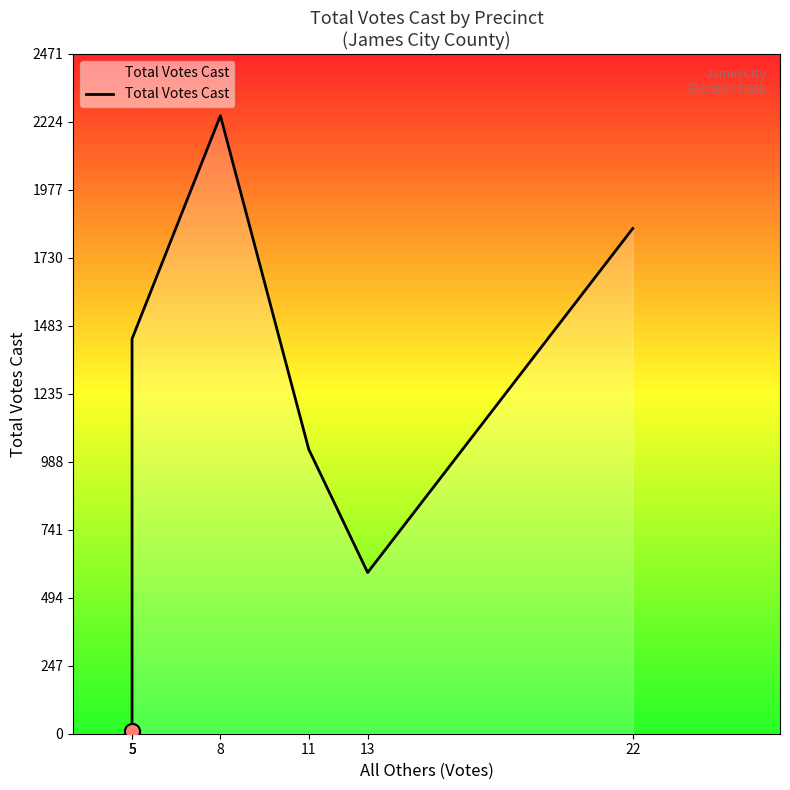

What is the change in value from 5 to 8?

+2237